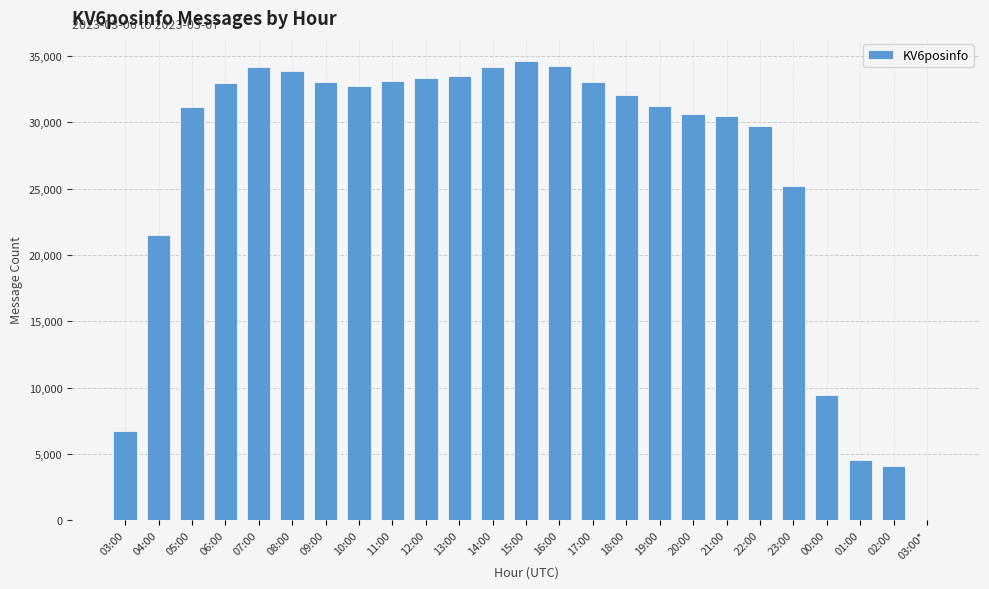

Between 08:00 and 23:00, which is larger?

08:00